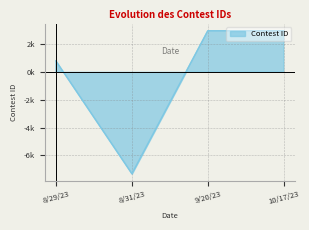

Where is the first local minimum?

8/31/23